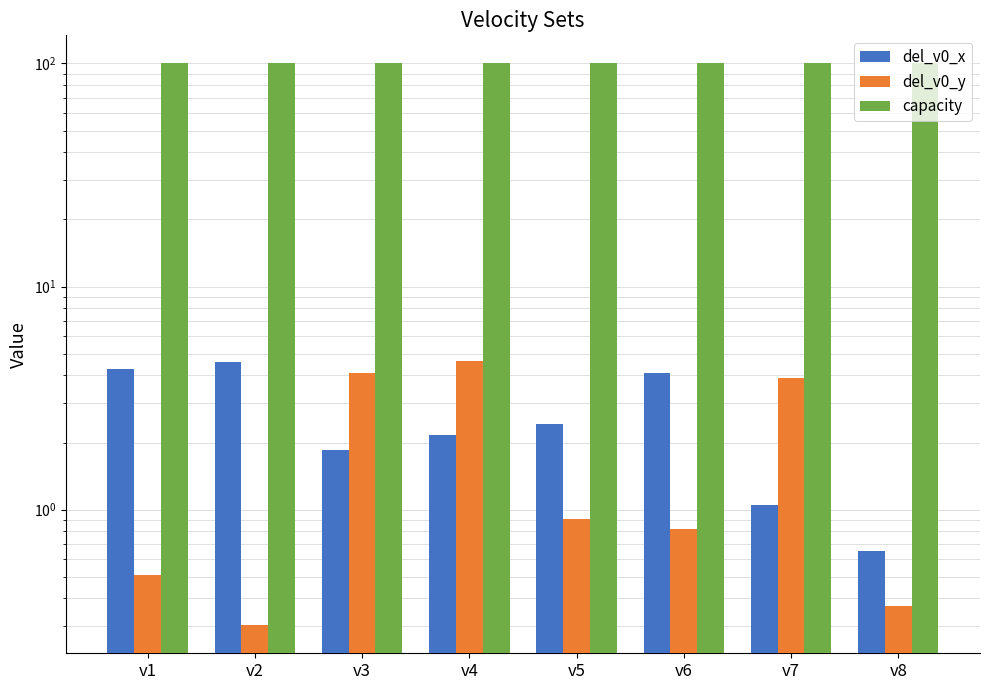

Rank the series by their maximum value, from highest to lowest.

capacity, del_v0_y, del_v0_x